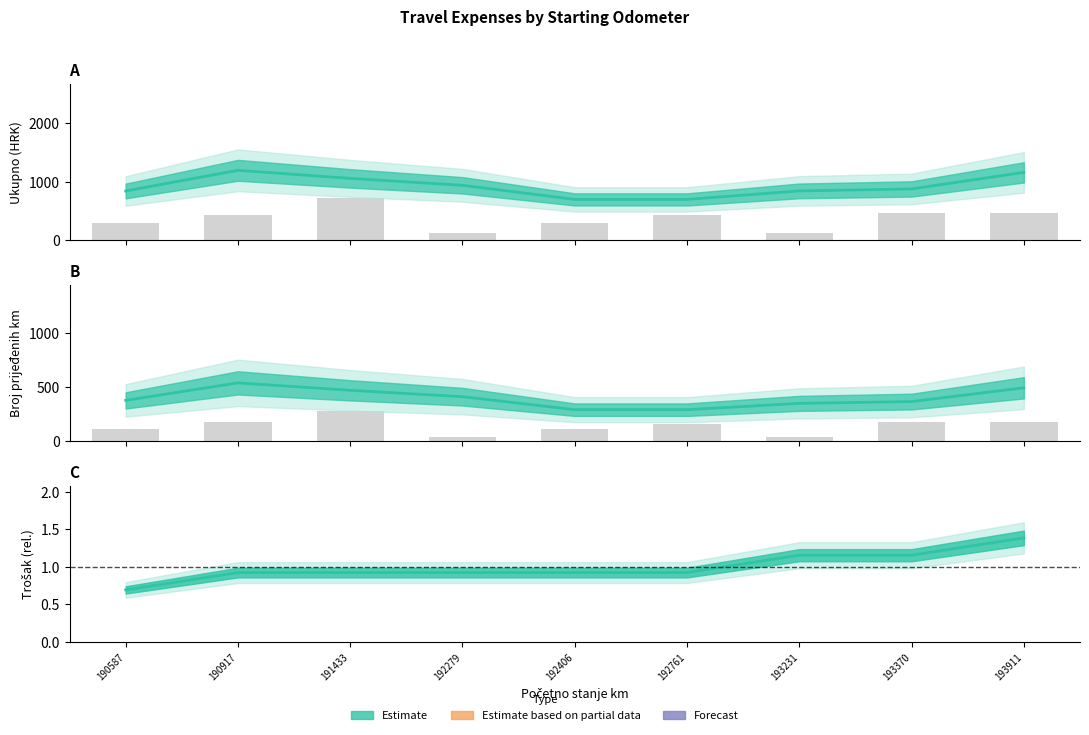

Where does the Ukupno series first go above 423?

190917